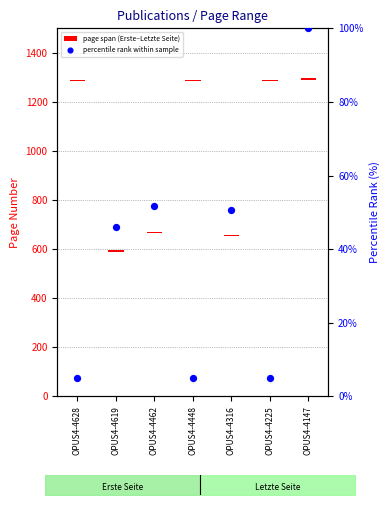

At which category is the sum across all series the highest?

OPUS4-4147